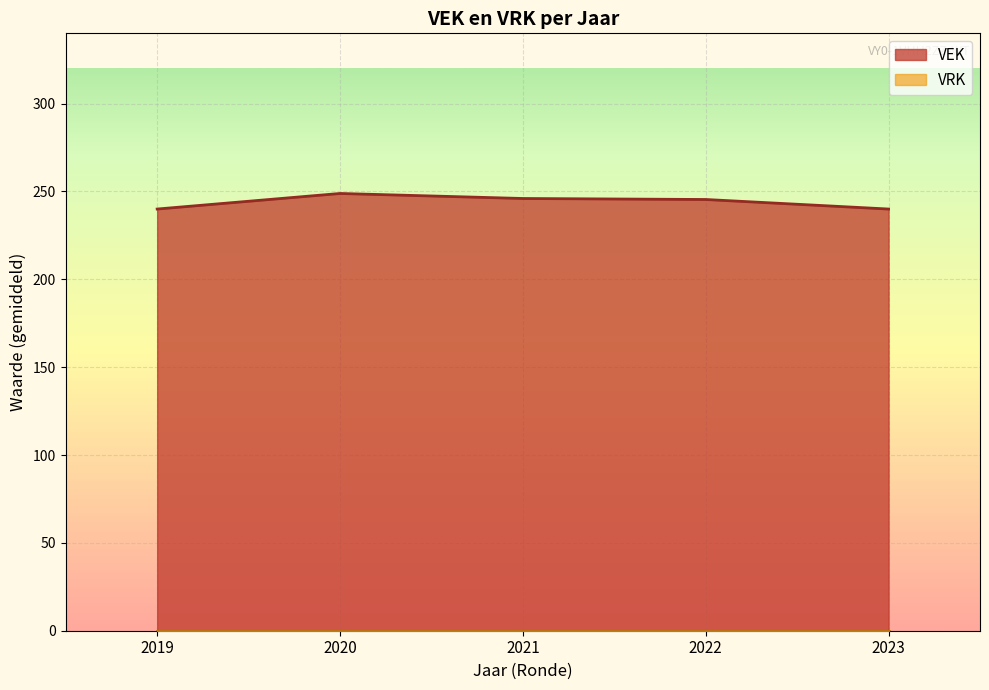

At which category is the sum across all series the highest?

2020 uitvoering